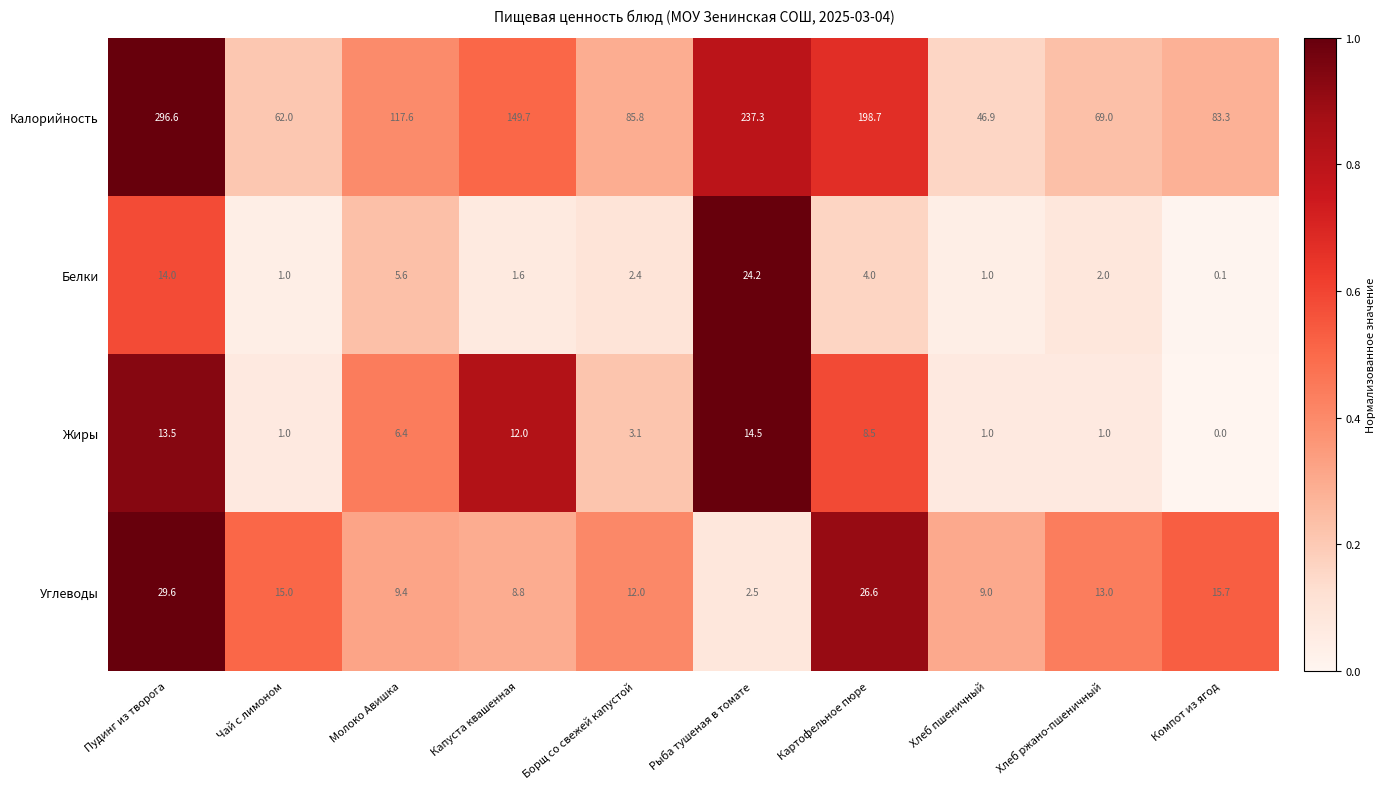

At which category does the chart reach its minimum across all series?

Компот из ягод